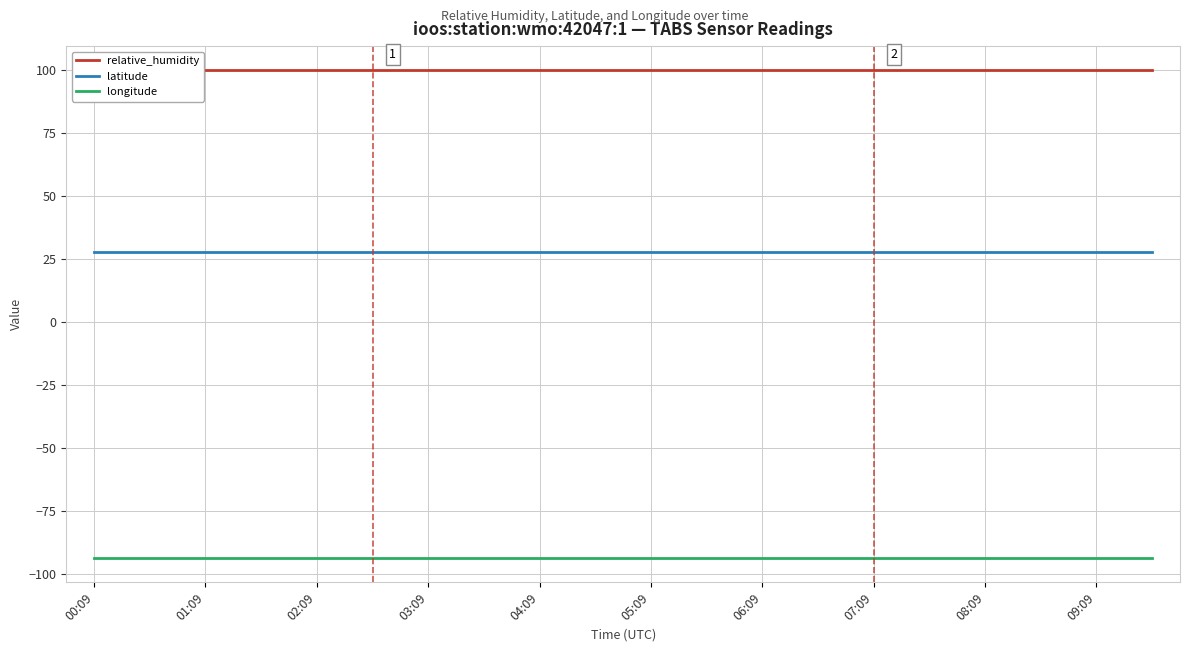

True or false: relative_humidity and latitude intersect in this chart.

False